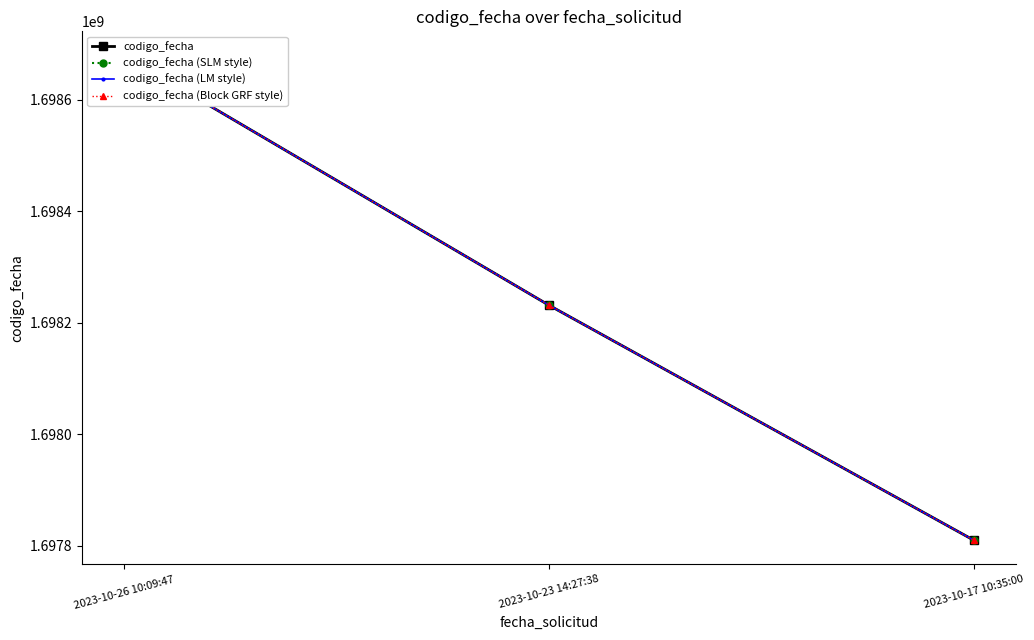

List the labels in order of codigo_fecha value, largest first.

2023-10-26 10:09:47, 2023-10-23 14:27:38, 2023-10-17 10:35:00